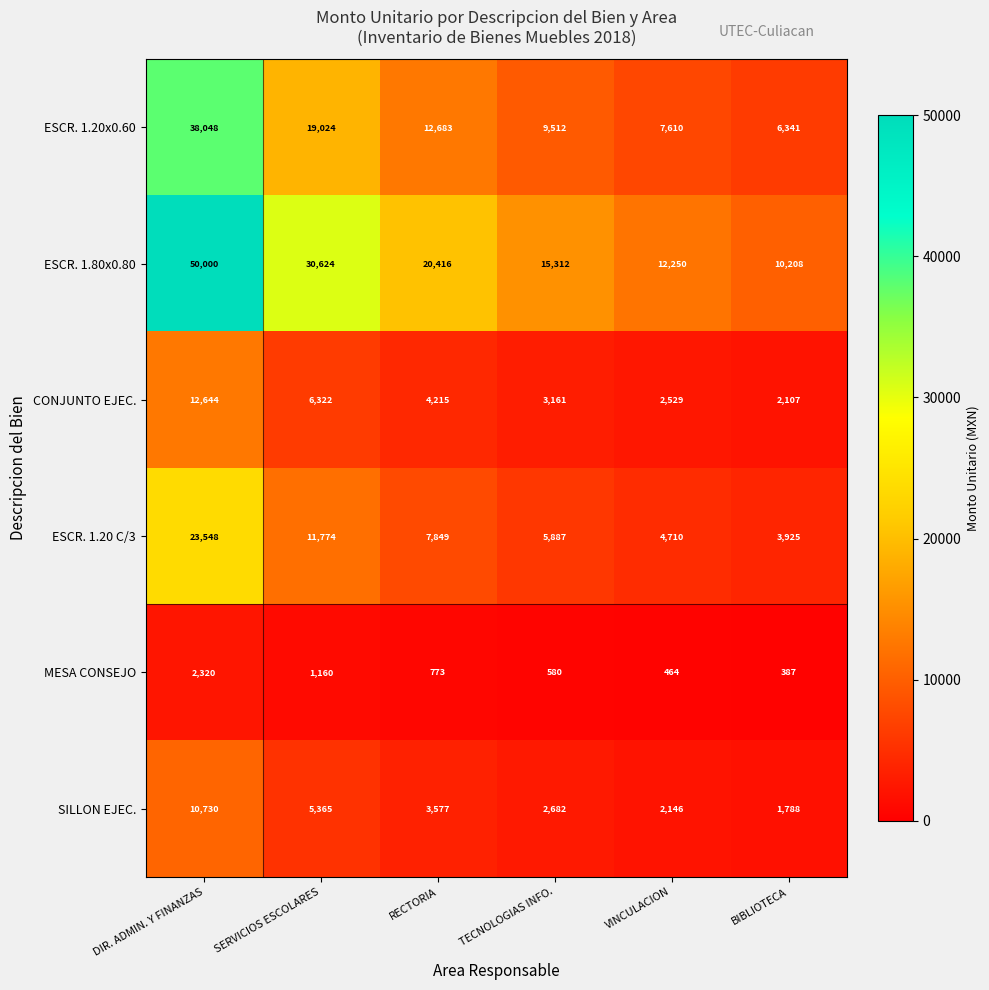

What is the total value across all series at VINCULACION?

29709